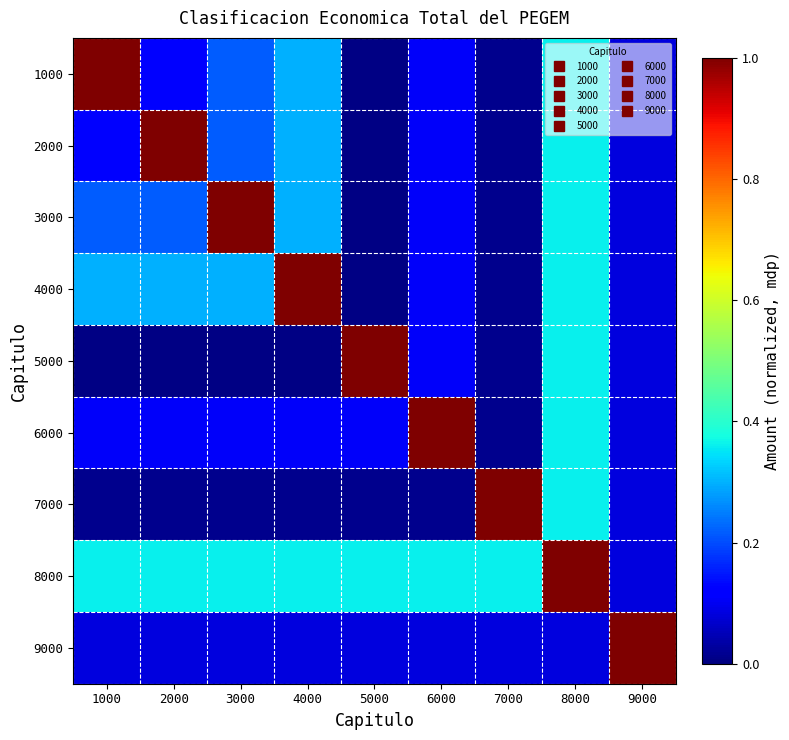

What is the difference between the highest and lowest values at 3000?

1.0